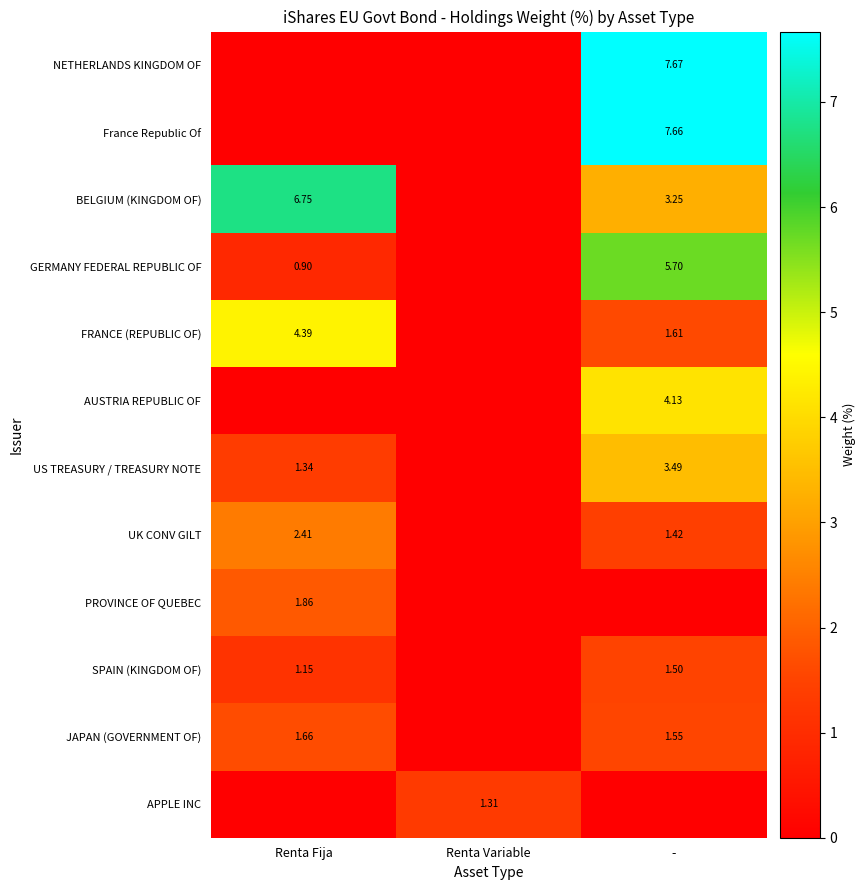

Count the number of categories in the chart.

3